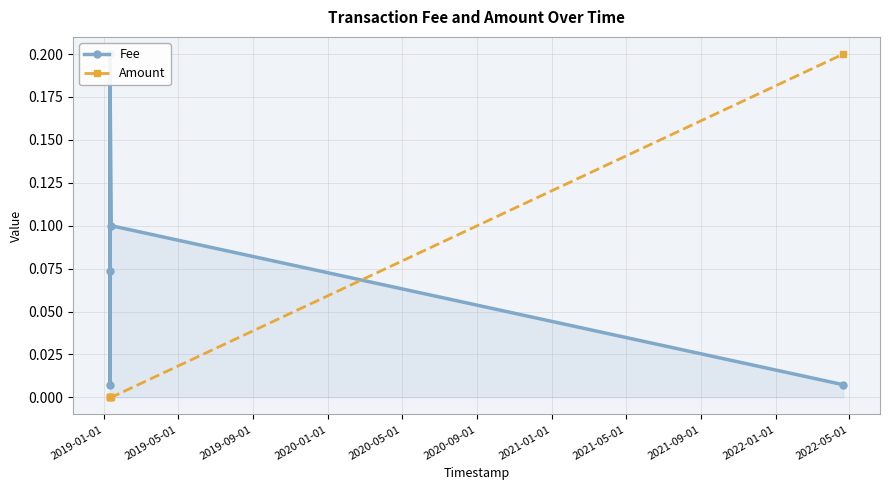

The value of Fee at 2019-09-01 is 0.0. True or false?

False